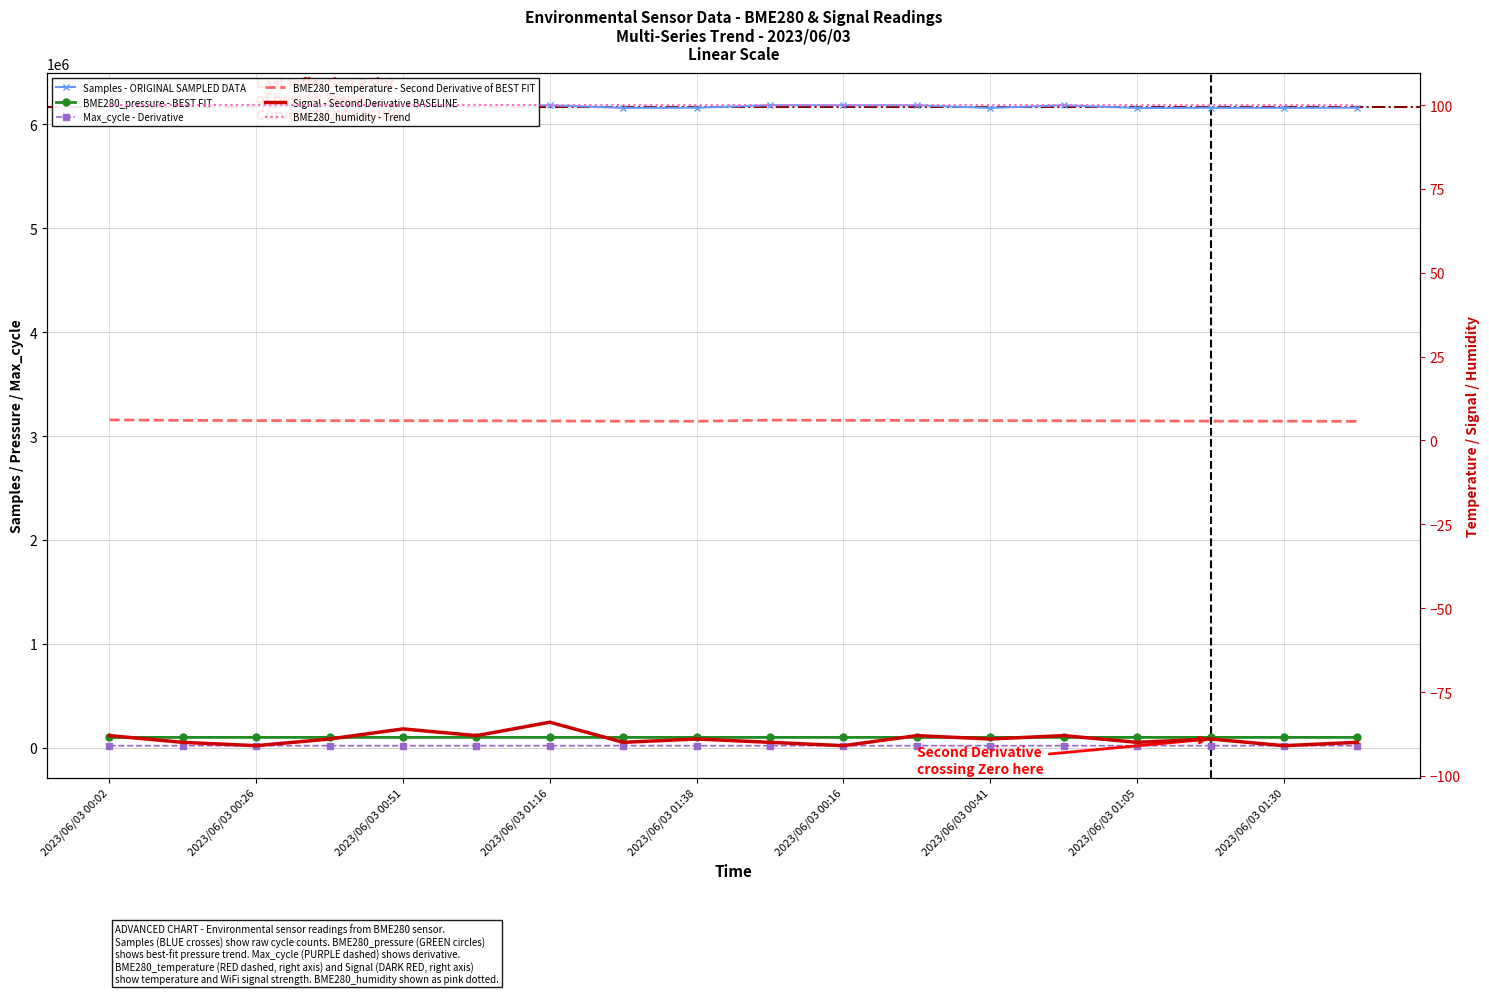

What are all the series names shown in the legend?

Samples - ORIGINAL SAMPLED DATA, BME280_pressure - BEST FIT, Max_cycle - Derivative, BME280_temperature - Second Derivative of BEST FIT, Signal - Second Derivative BASELINE, BME280_humidity - Trend